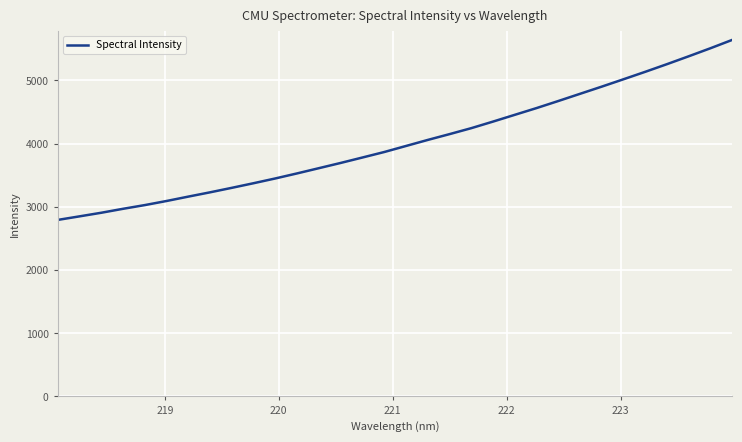

What is the minimum value shown in the chart?

2793.2